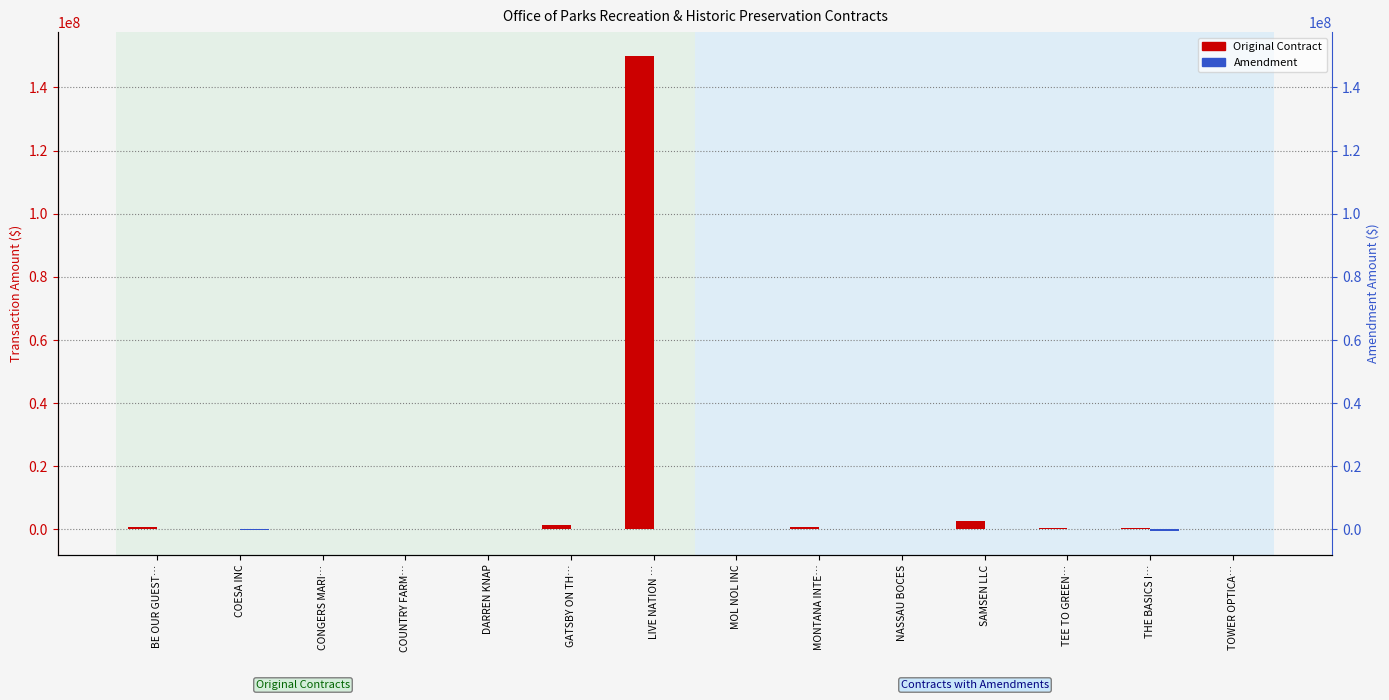

Reading left to right, transcribe all the data shown in this chart.

Original Contract: 923249	93225	39340	75000	44646	1250000	150000000	45000	909083	98700	2734678	562040	519629	242600
Amendment: 0	-93225	0	0	10611	0	0	0	0	0	0	0	-463605	225000